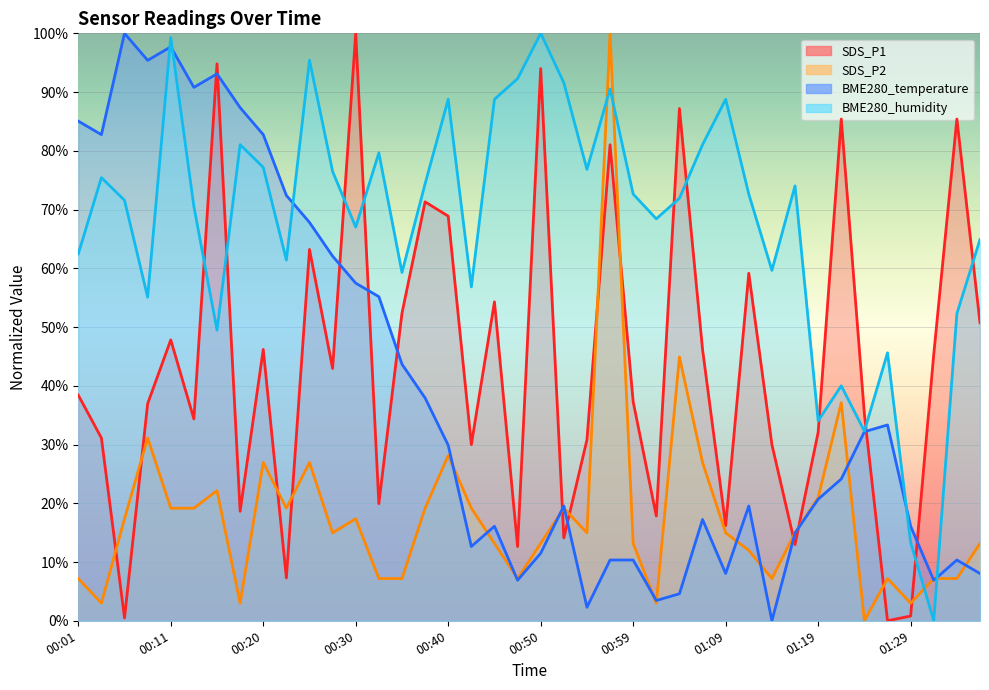

True or false: BME280_humidity and SDS_P2 cross at least once.

True